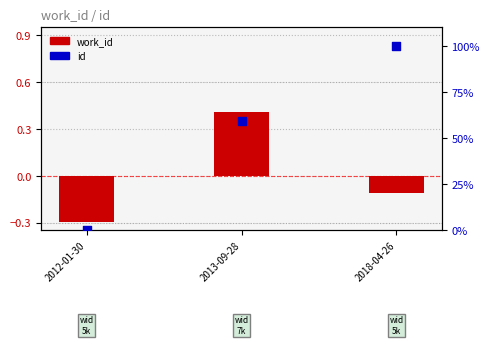

Is the value of work_id at 2018-04-26 greater than the value of id at 2012-01-30?

No